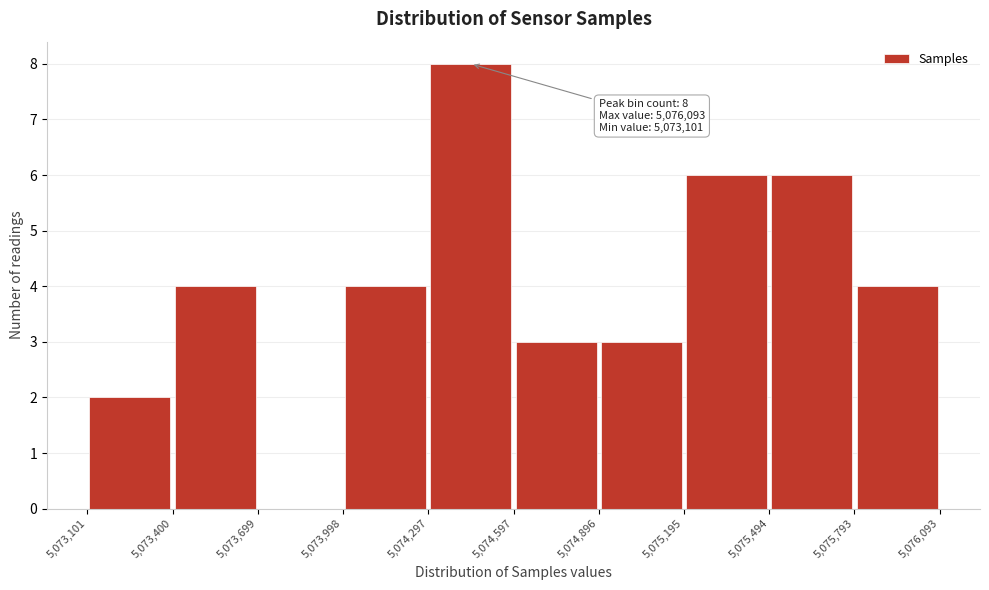

Which range on the x-axis has the tallest bar?

5,074,297 to 5,074,597